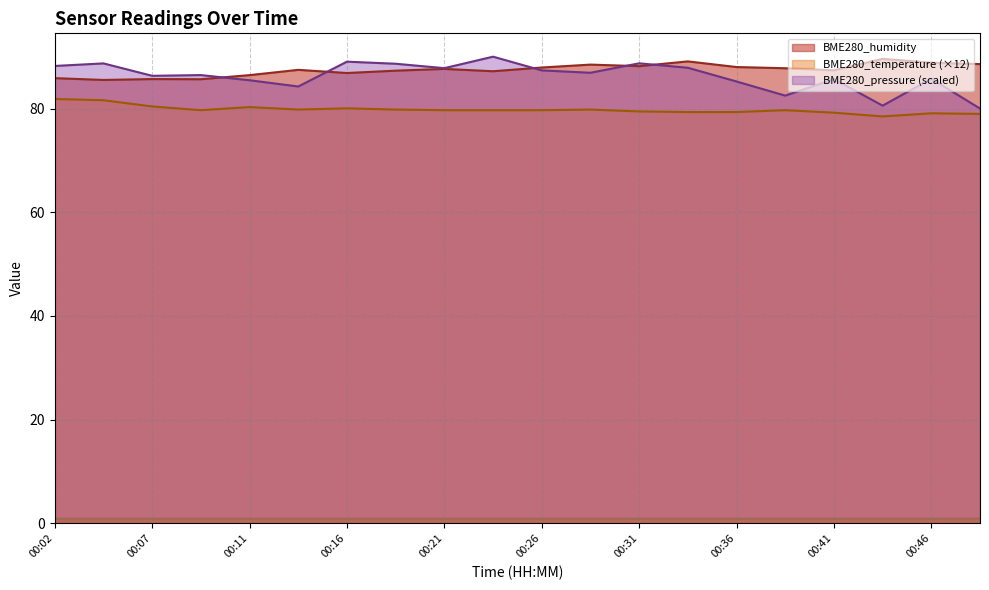

At which label is BME280_pressure_norm closest to 85?

00:36